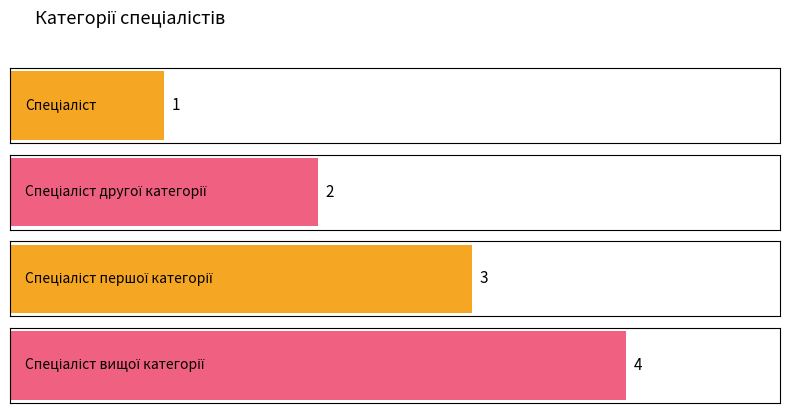

Are the bars horizontal?

Yes